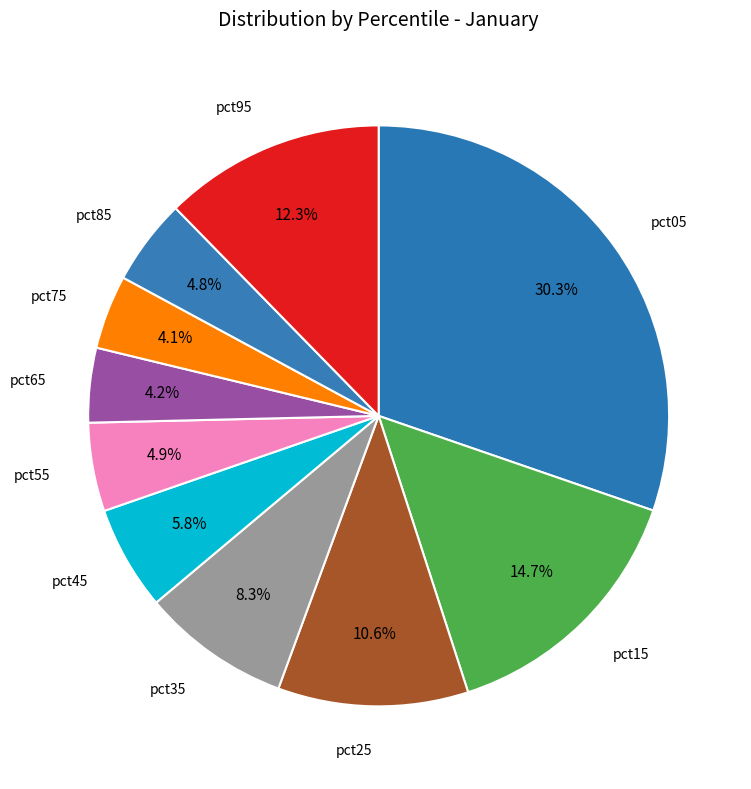

Is there any slice that represents more than half of the pie?

No